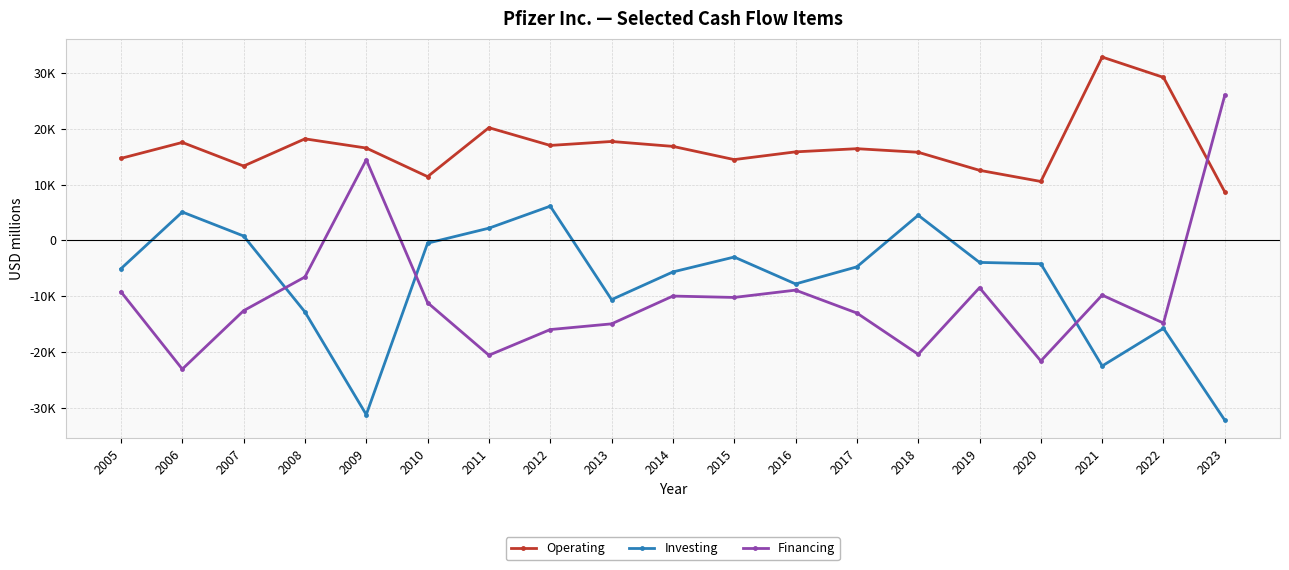

The value of Financing at 2005 is -9222. True or false?

True